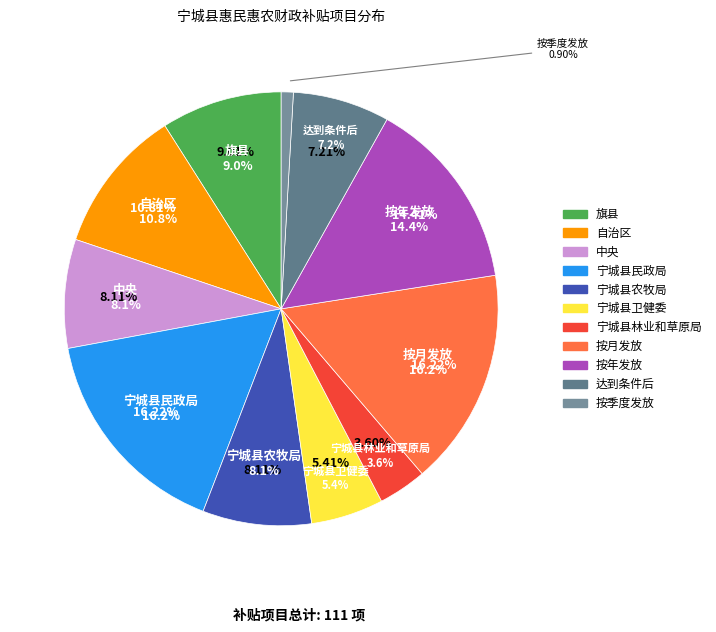

Is 中央 the majority of the pie?

No